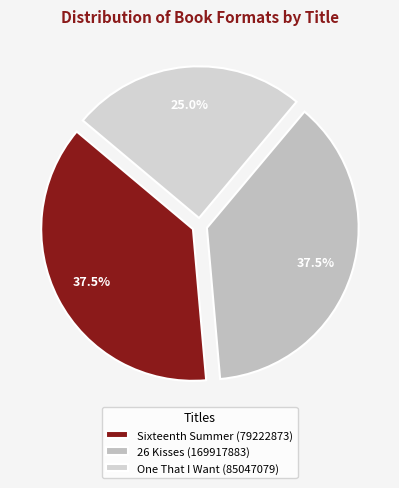

Count the number of slices in the pie.

3